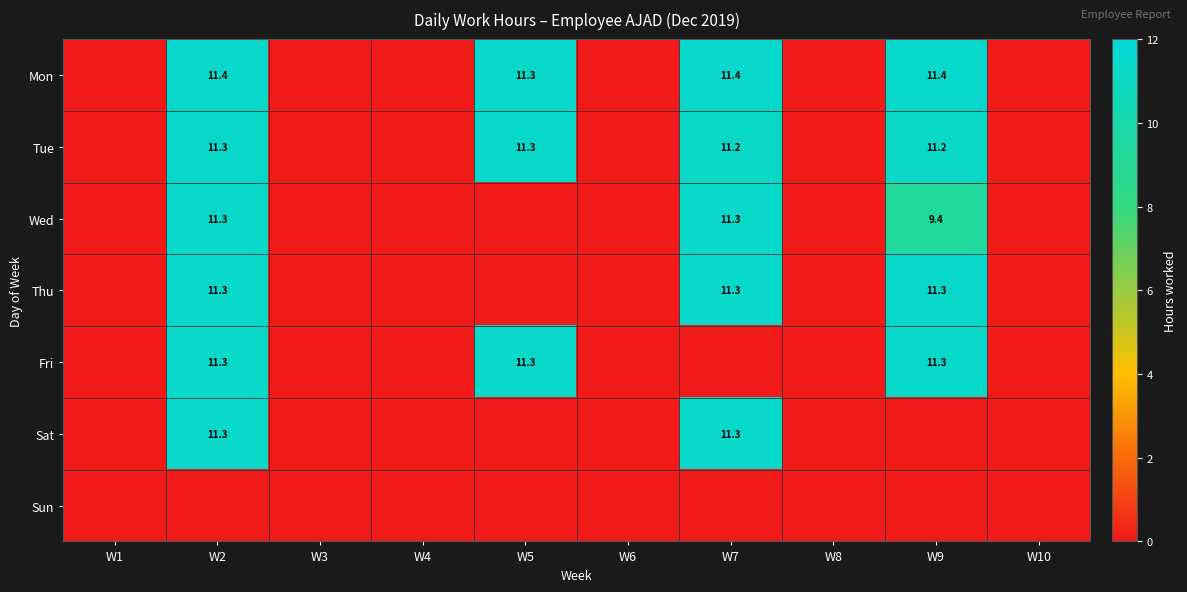

At which category is the sum across all series the highest?

W2